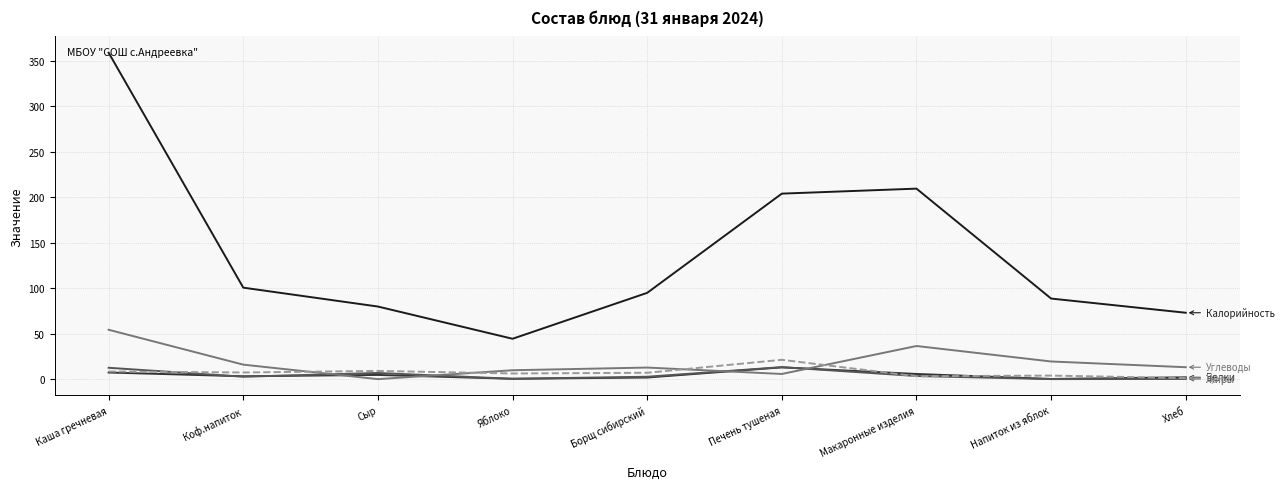

Which label corresponds to the largest value in the chart?

Каша гречневая